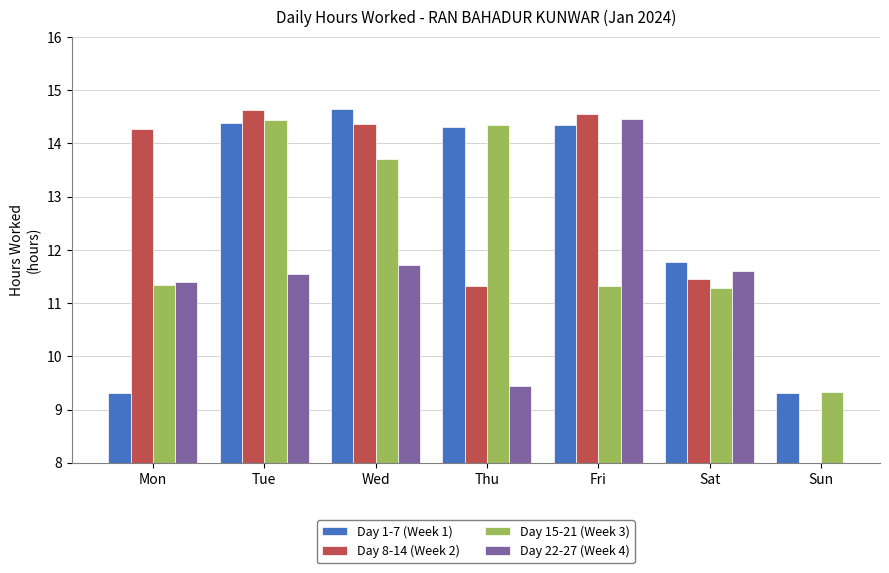

What is the value of the Day 15-21 (Week 3) bar at the 7th from the left?

9.3